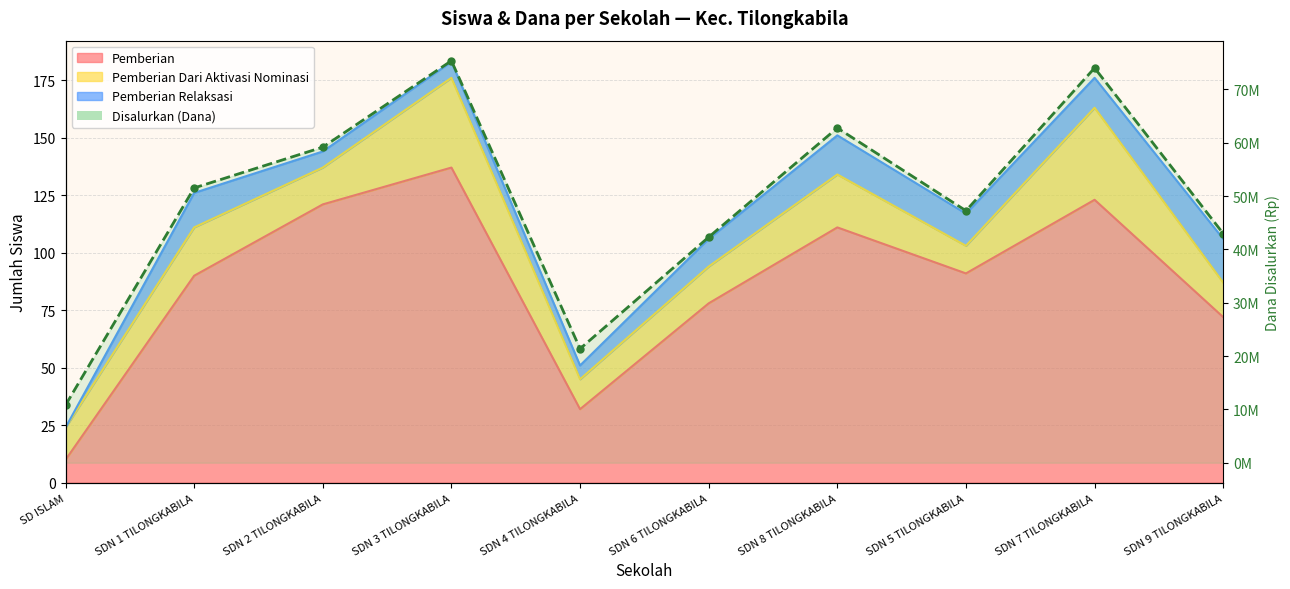

At which label does the data first exceed 51525000?

SDN 2 TILONGKABILA